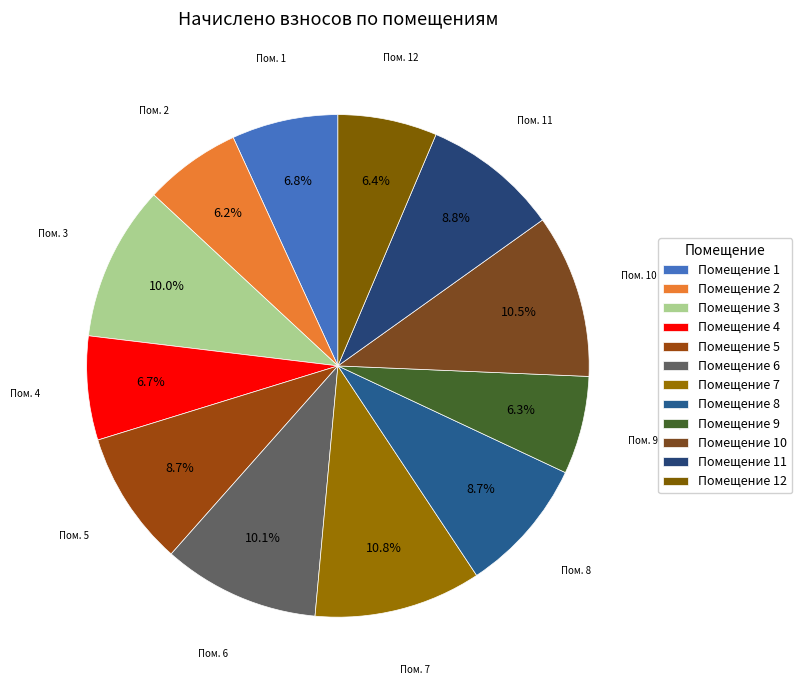

Which slice is the smallest?

2